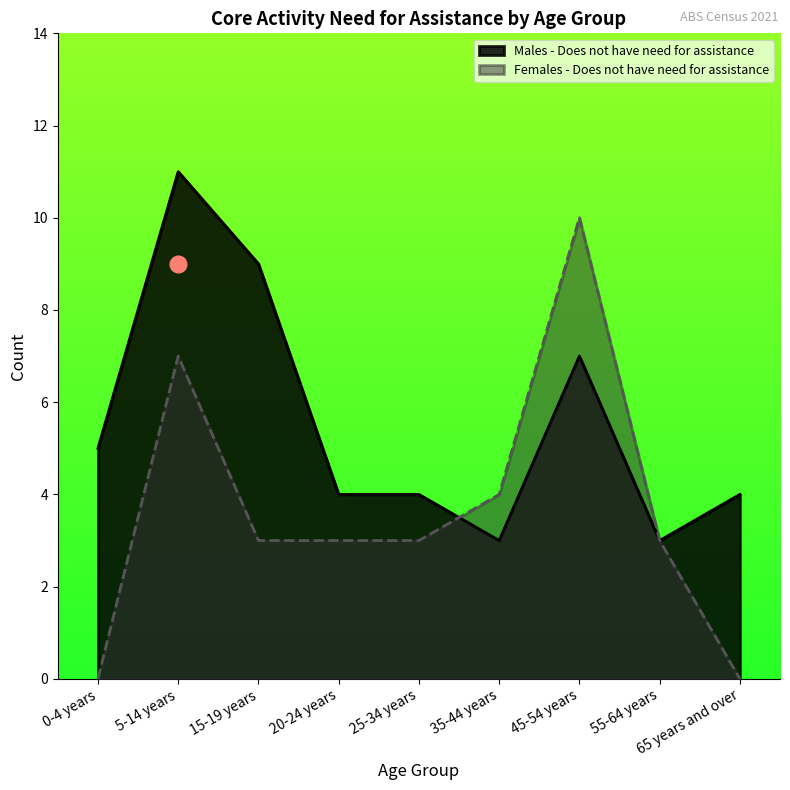

What is the difference between the second highest and second lowest values in the Males - Does not have need for assistance series?

6